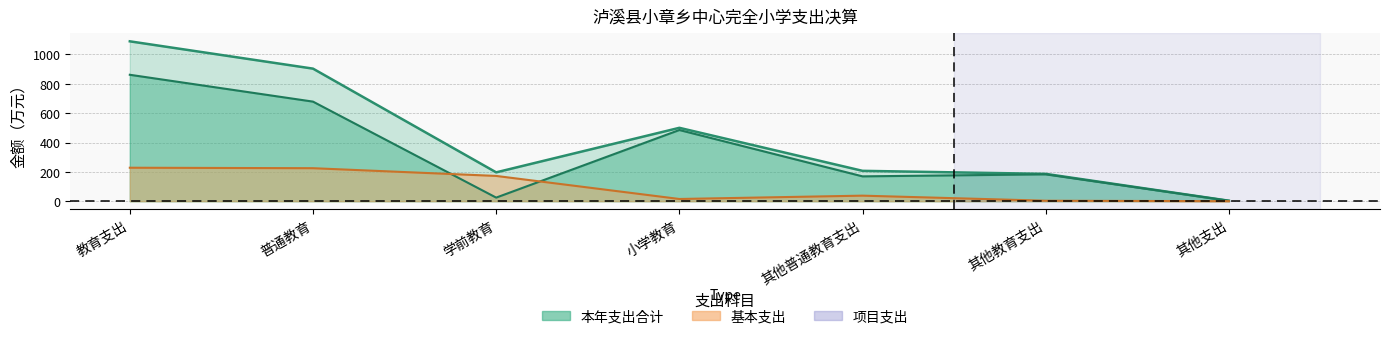

At which category is the sum across all series the highest?

教育支出